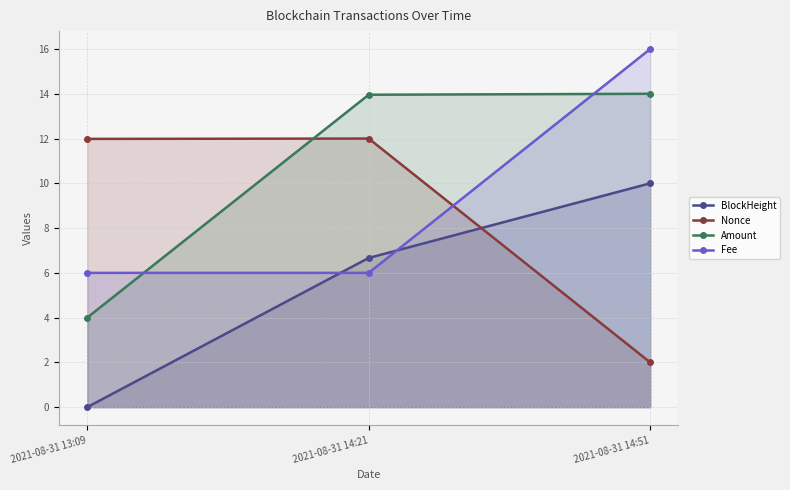

What is the maximum value shown in the chart?

16.0